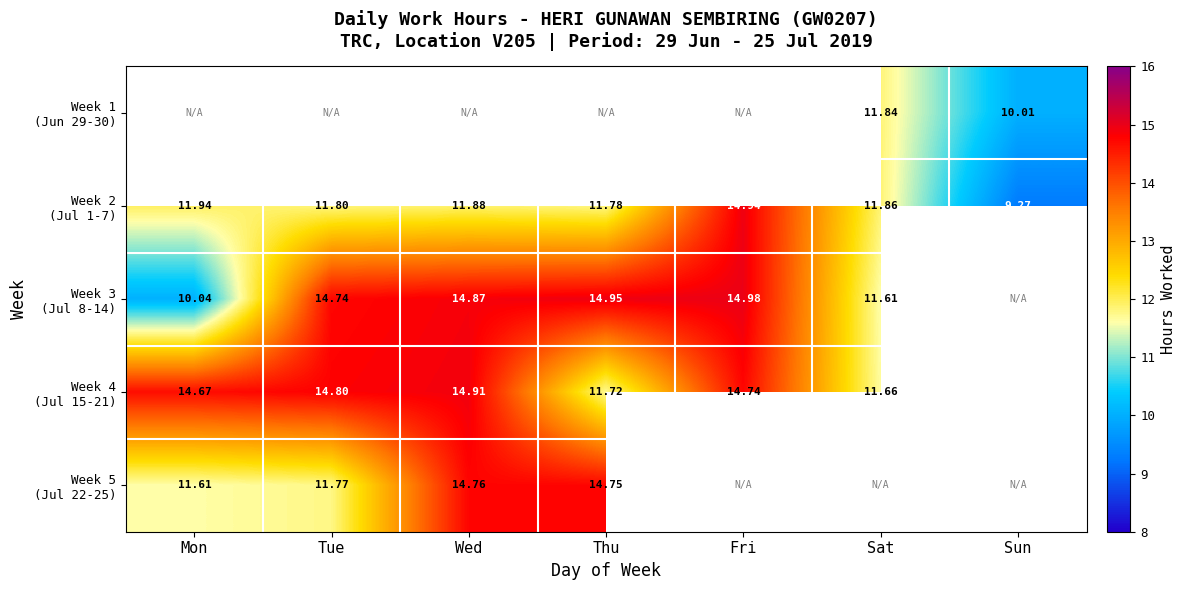

Where is Week 5 (Jul 22-25) nearest to the value 13?

Tue